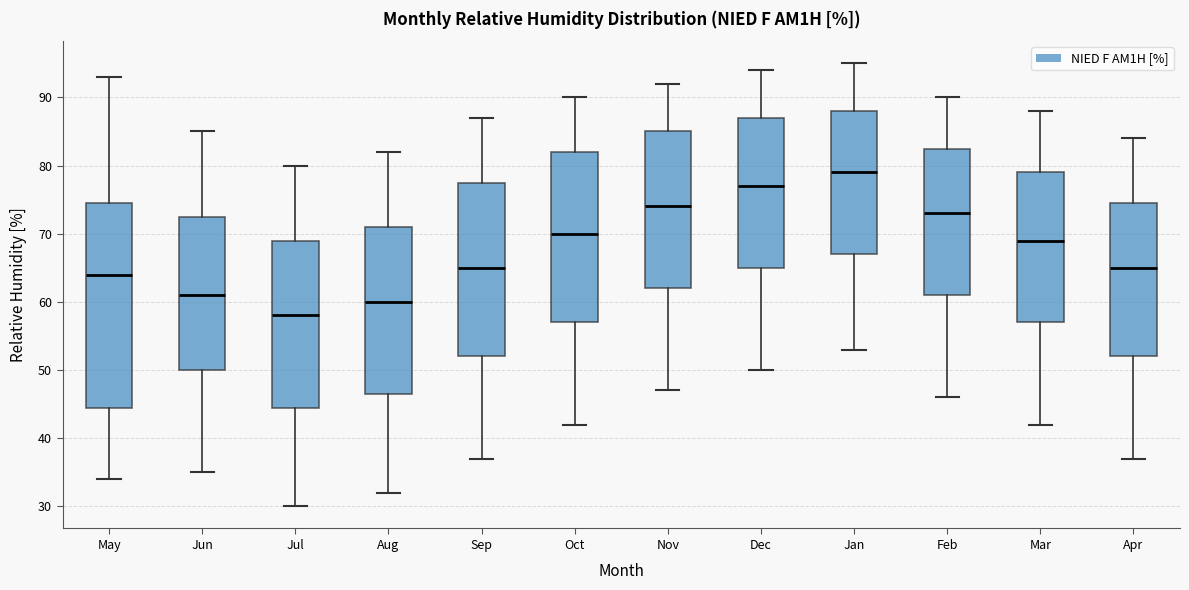

Comparing the boxes themselves (not the whiskers), which one is the tallest?

May